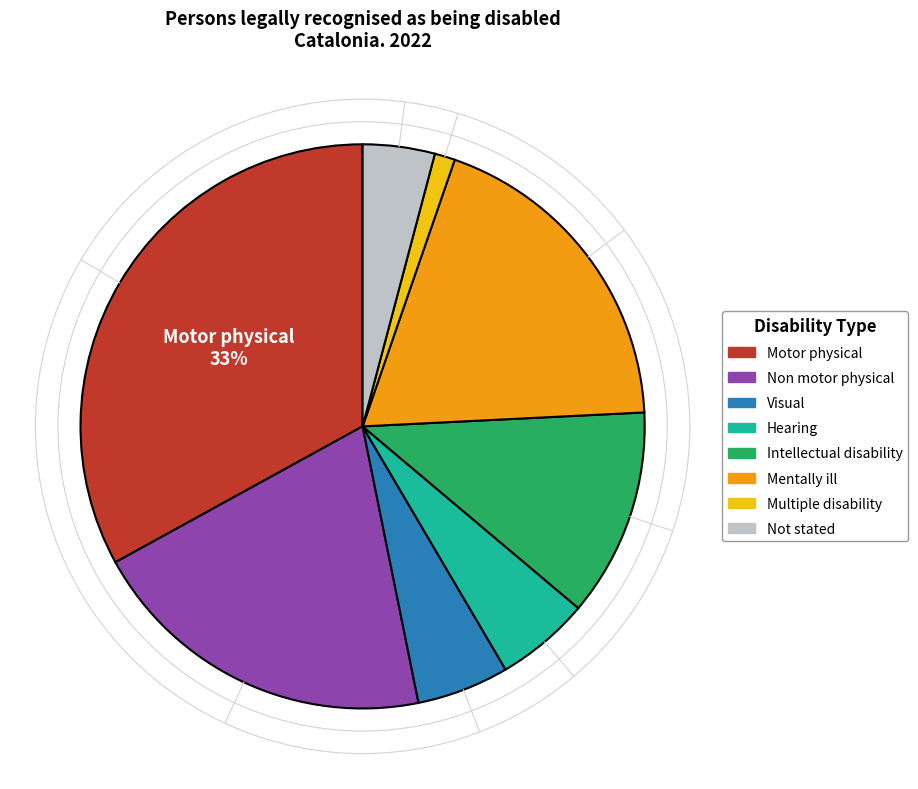

Between Not stated and Mentally ill, which is larger?

Mentally ill